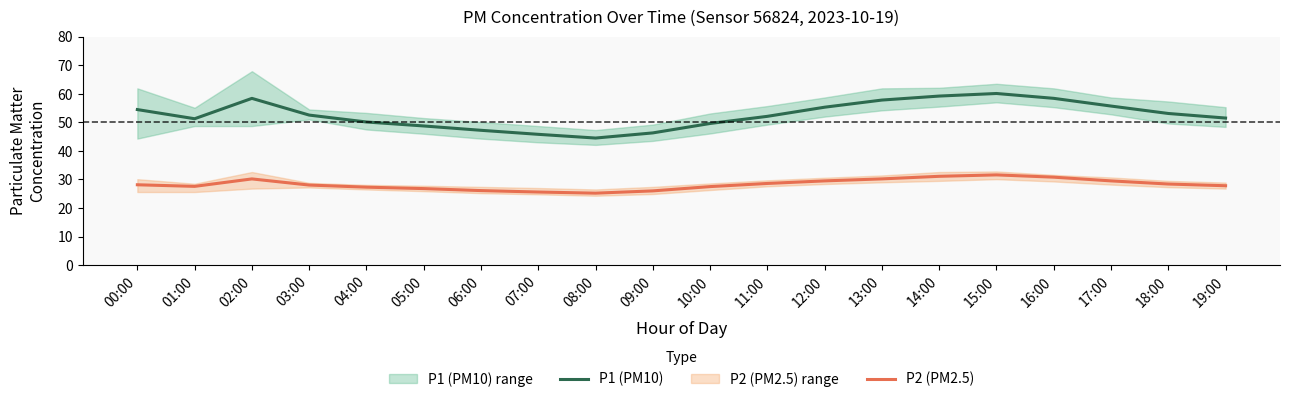

Where does the P1 (PM10) series first go above 52?

00:00